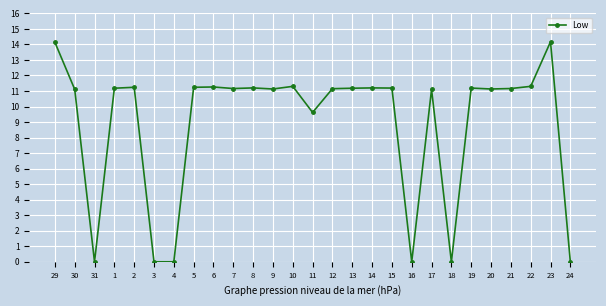

What is the difference between the values at 11 and 2?

1.6